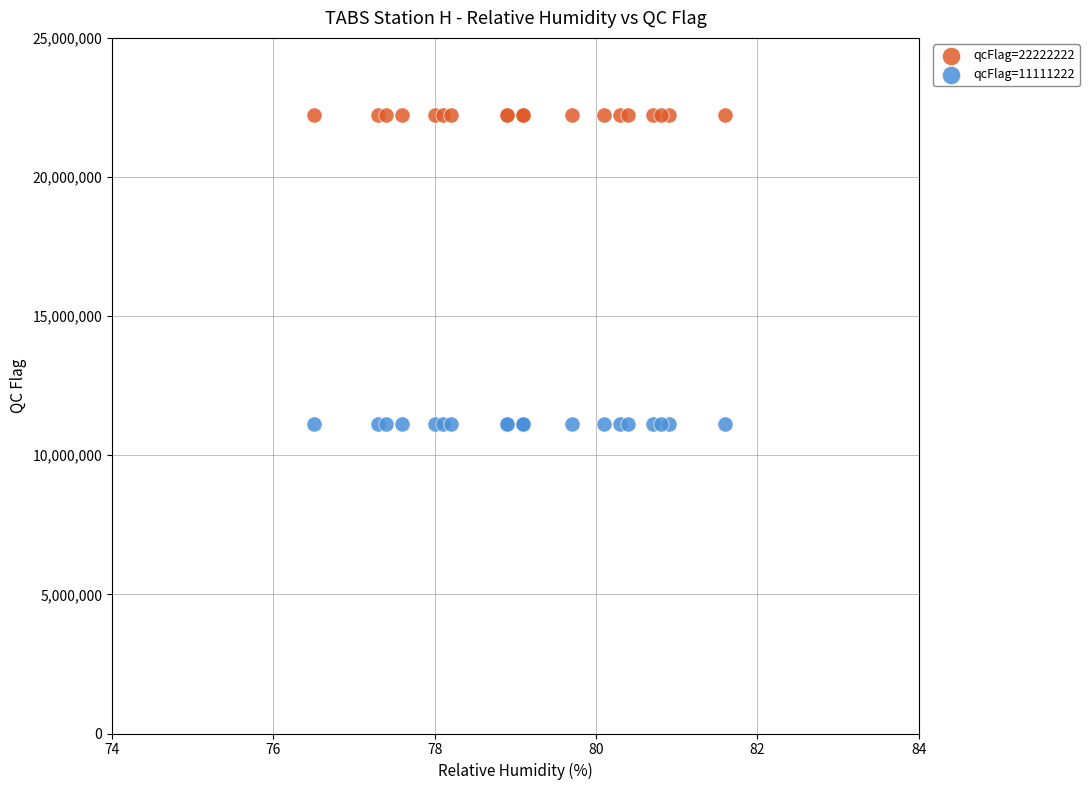

Which series reaches the maximum Y coordinate?

qcFlag=22222222